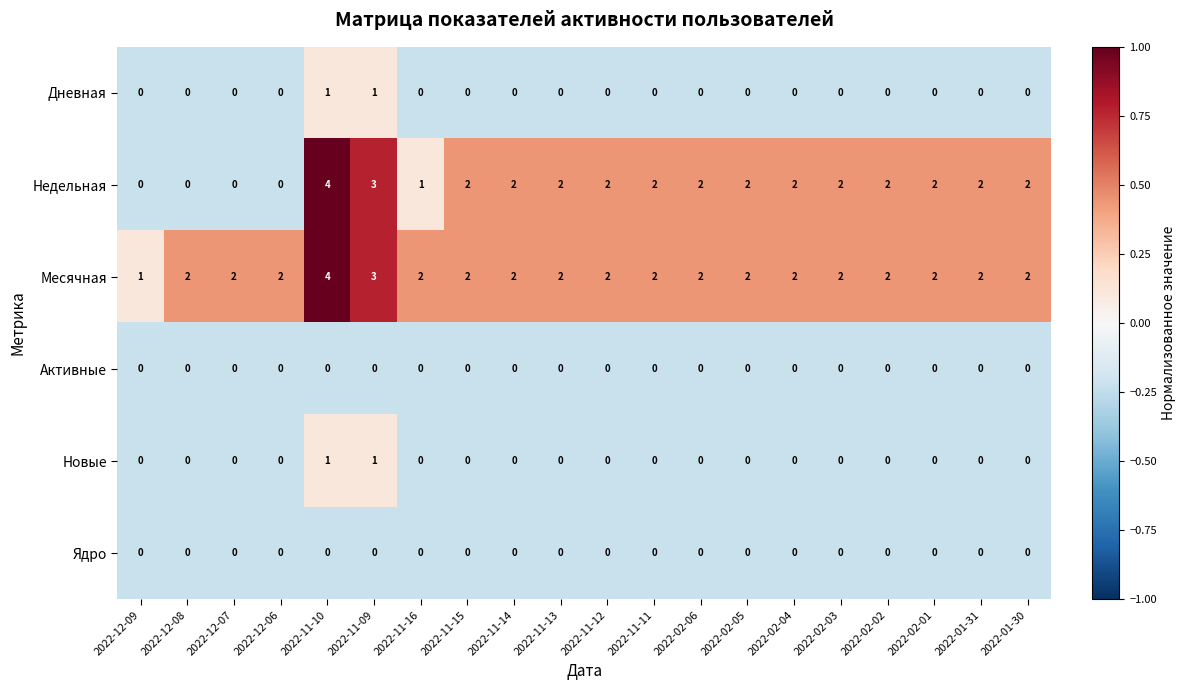

What is the maximum value shown in the chart?

4